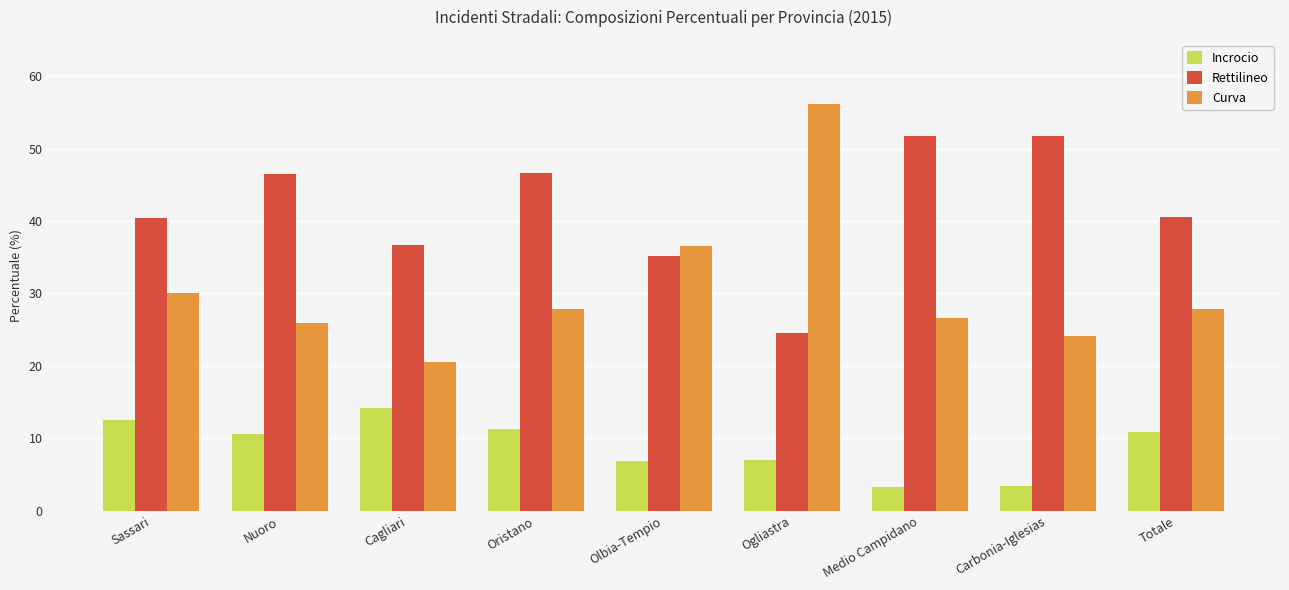

What position from the right is Ogliastra?

4